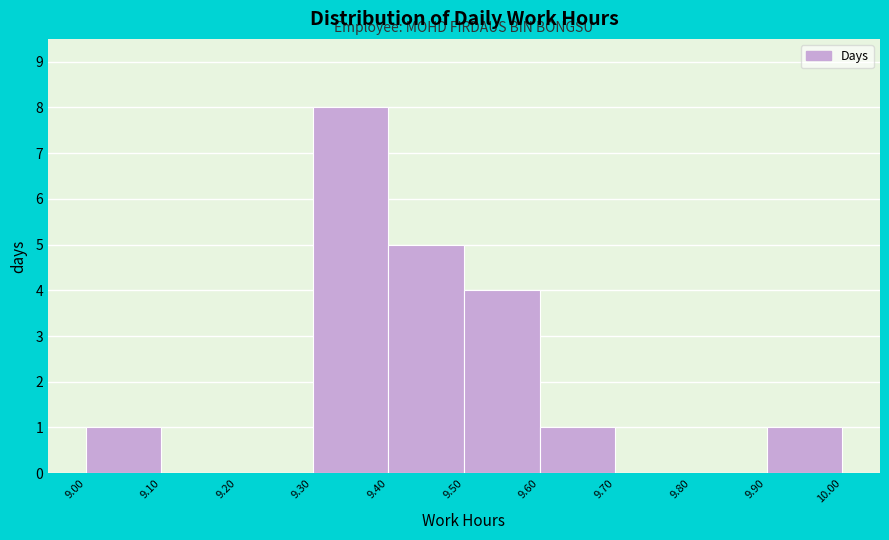

How tall is the bar that spans 9.30 to 9.40 on the x-axis? The values are not printed on the chart, so give them approximately, as read against the axis.

8